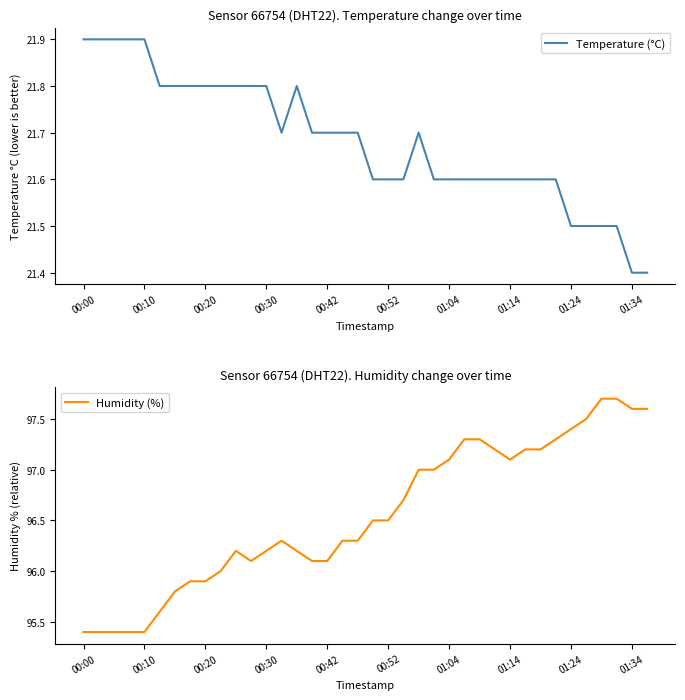

What is the value of the Humidity (%) point at the 26th from the left?

97.3